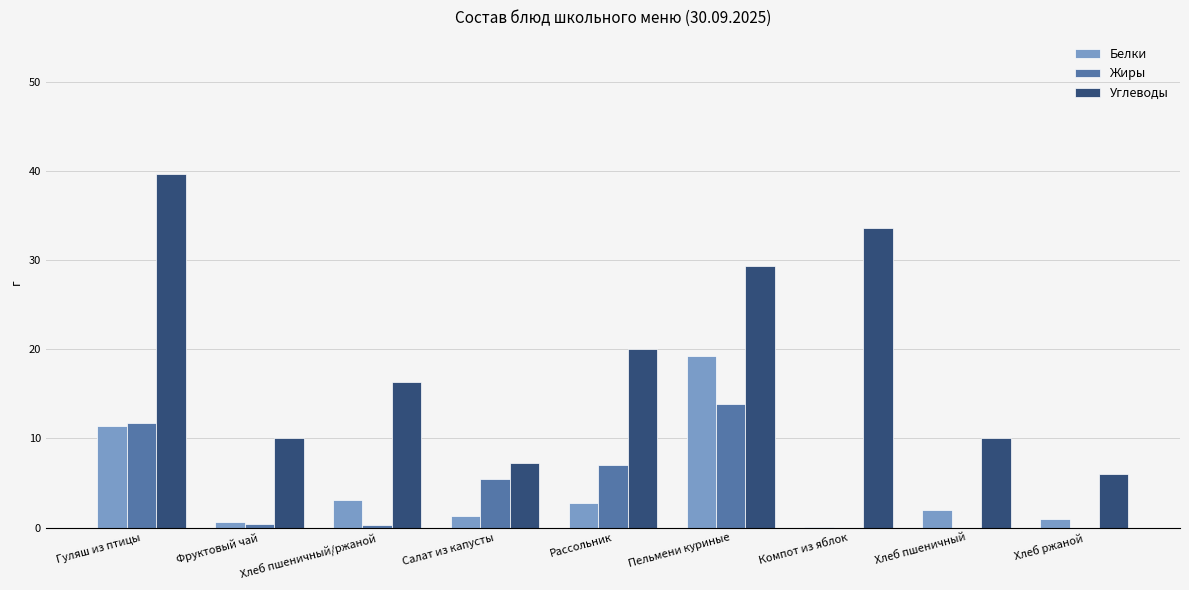

Which series changed the most between Хлеб пшеничный/ржаной and Хлеб пшеничный?

Углеводы